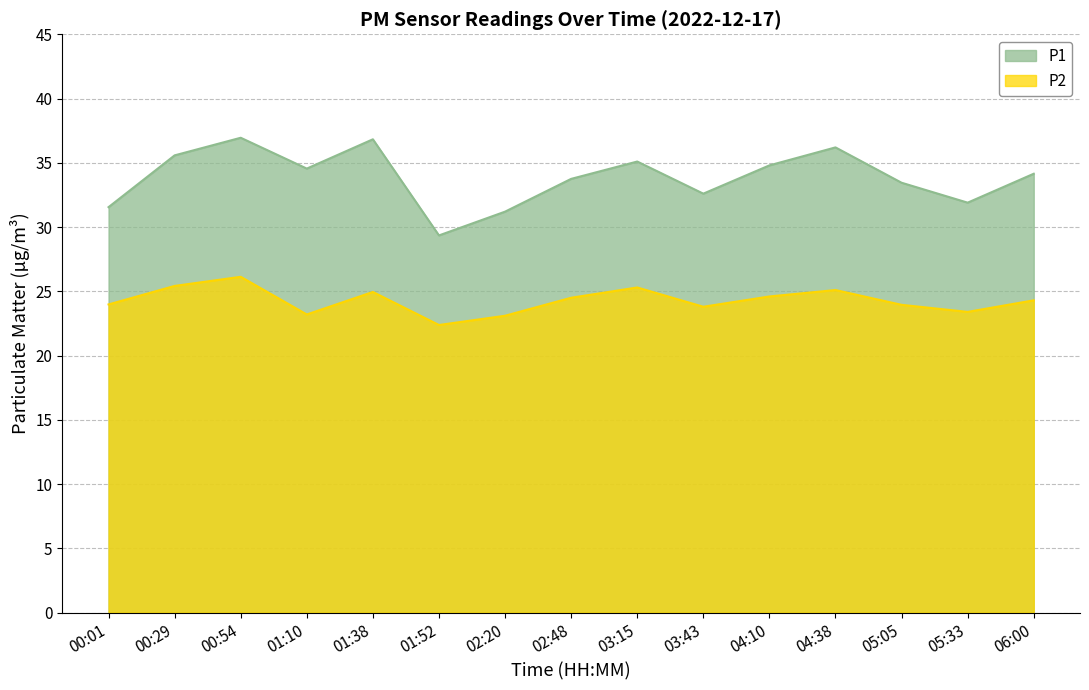

In P1, how many points are lower than both neighbors (excluding endpoints)?

4